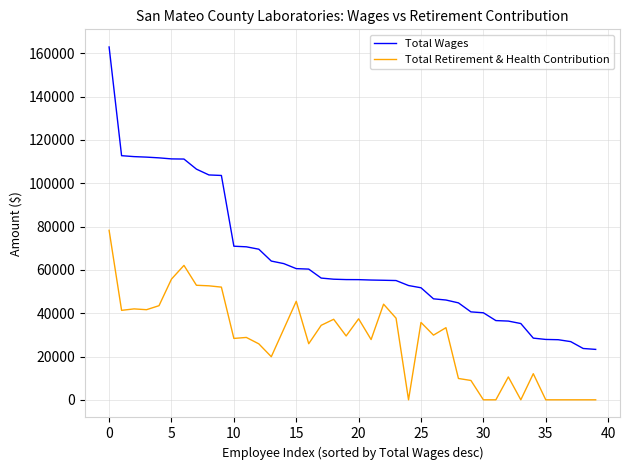

Rank the series by their maximum value, from highest to lowest.

Total Wages, Total Retirement & Health Contribution